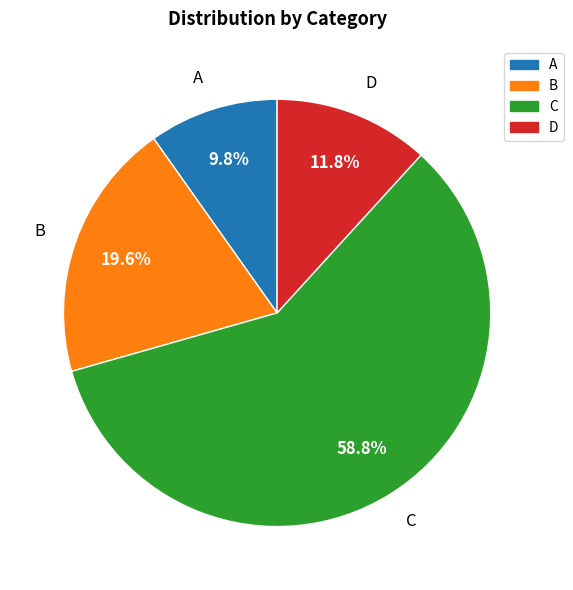

Does any single category account for the majority?

Yes